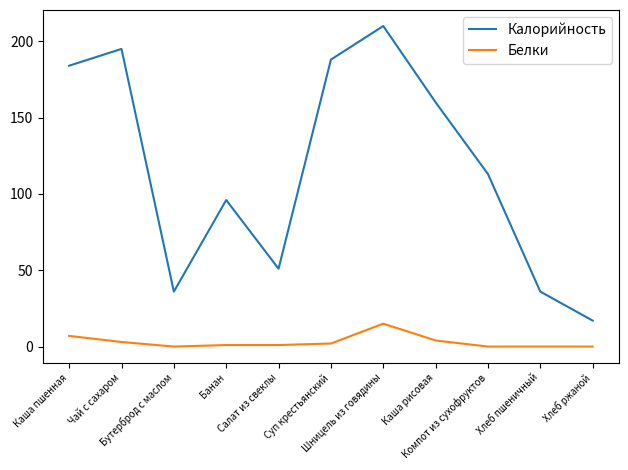

At which label is Белки closest to 7?

Каша пшенная